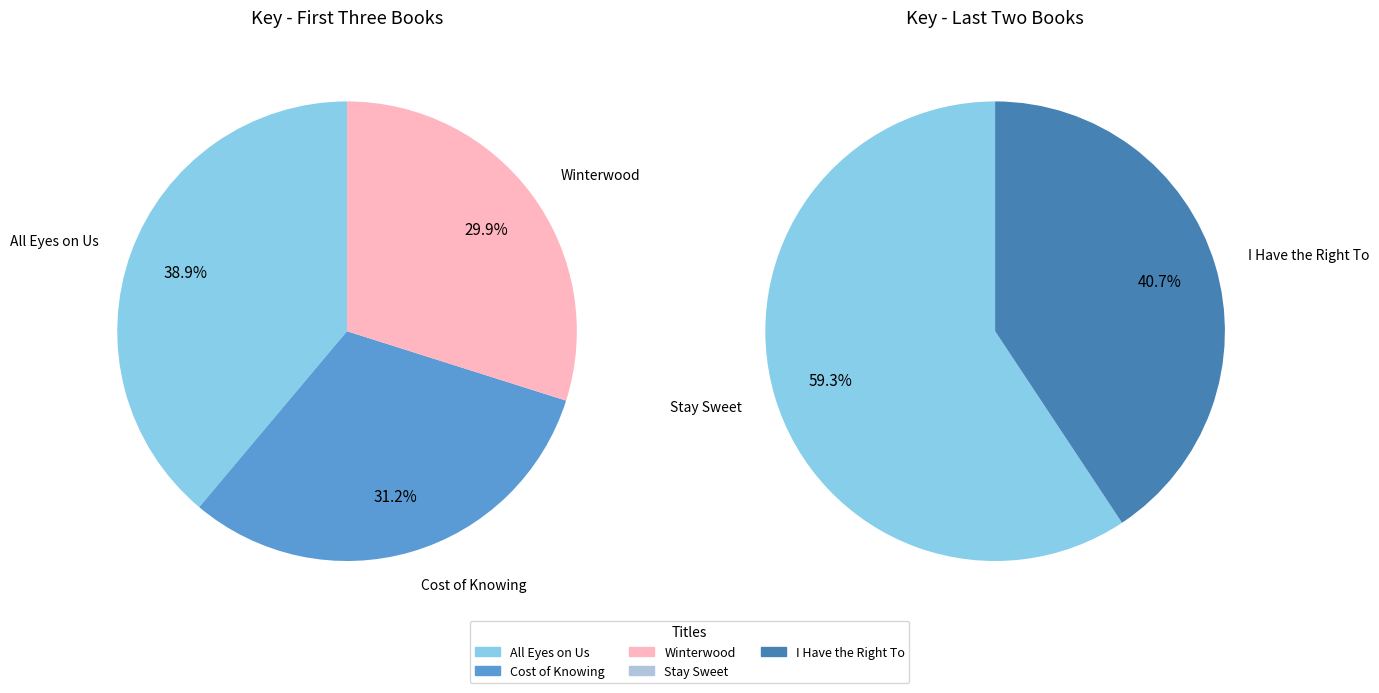

The All Eyes on Us slice represents 16% of the pie. True or false?

False